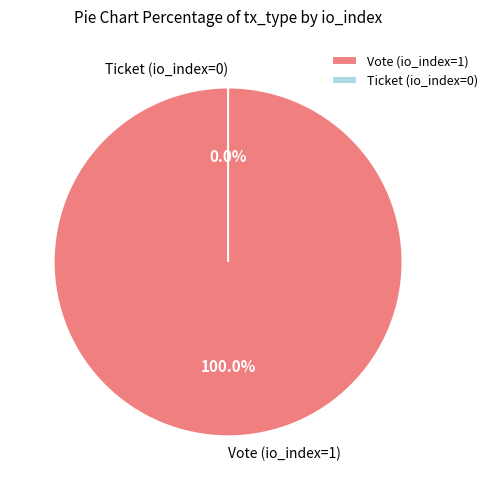

Does any single category account for the majority?

Yes